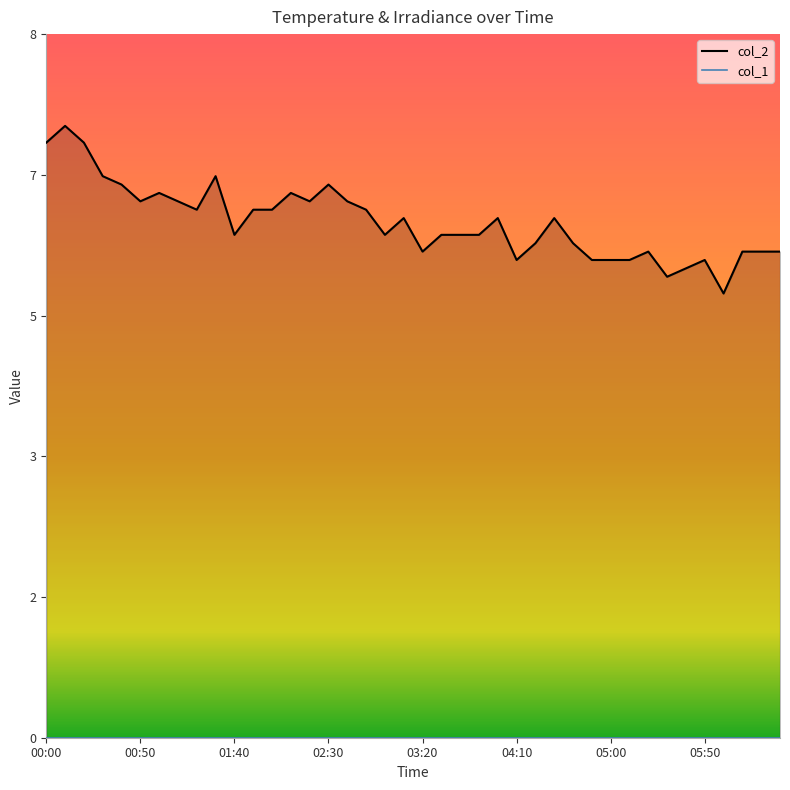

What is the difference between the second highest and second lowest values in the col_2_line series?

1.6